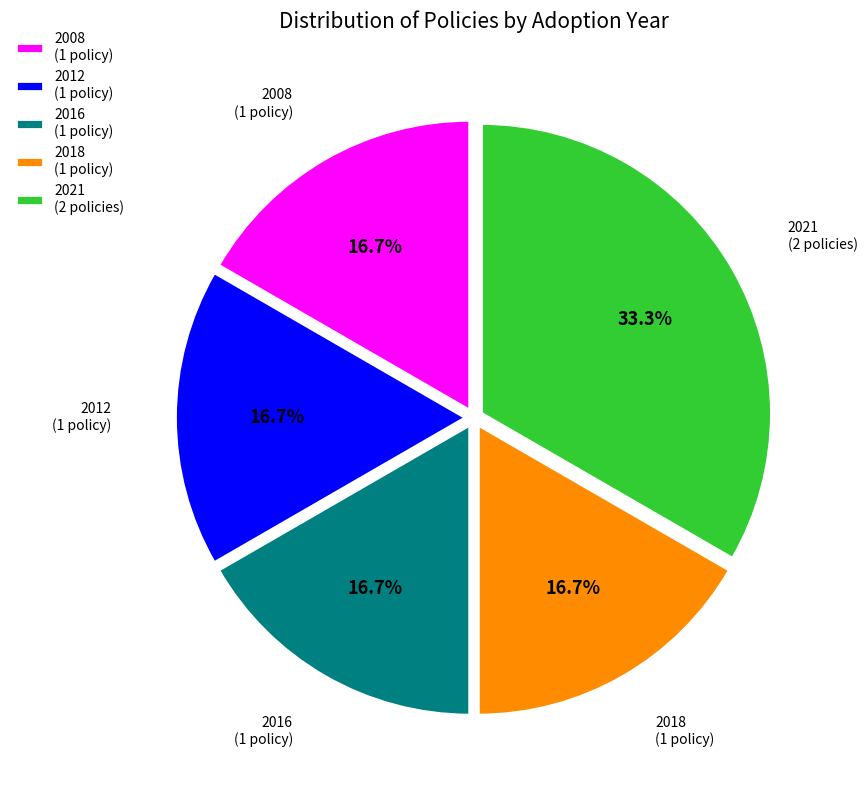

Which slice is the largest?

2021 (2 policies)